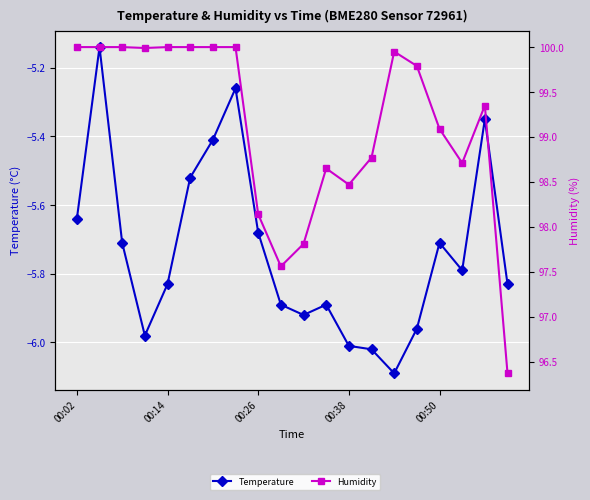

In Humidity, how many points are lower than both neighbors (excluding endpoints)?

4